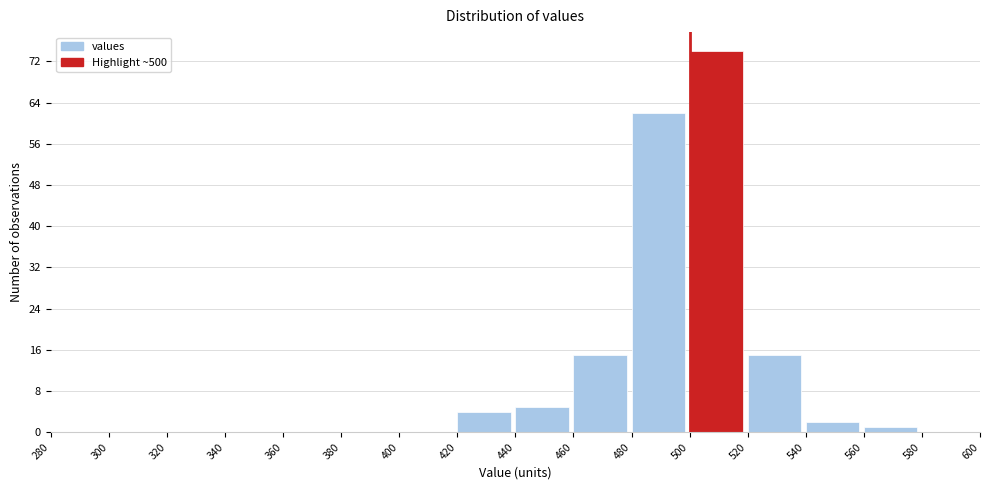

Which range on the x-axis has the tallest bar?

500 to 520